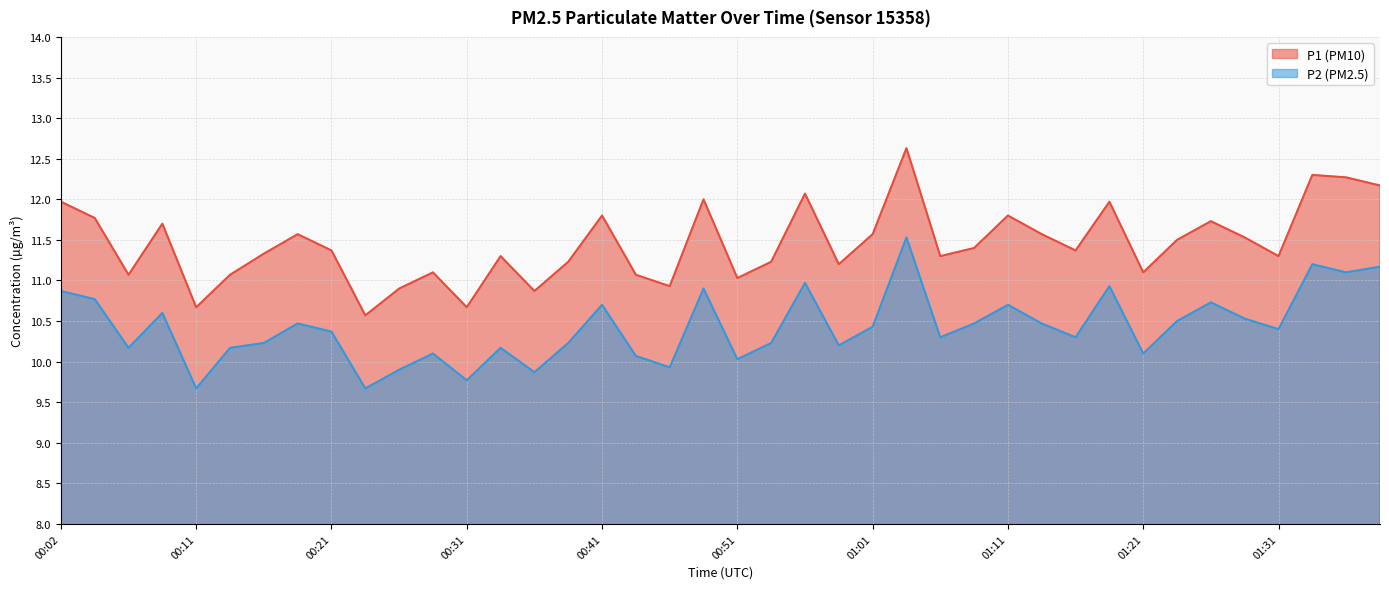

Where is the first local maximum for P1?

00:09